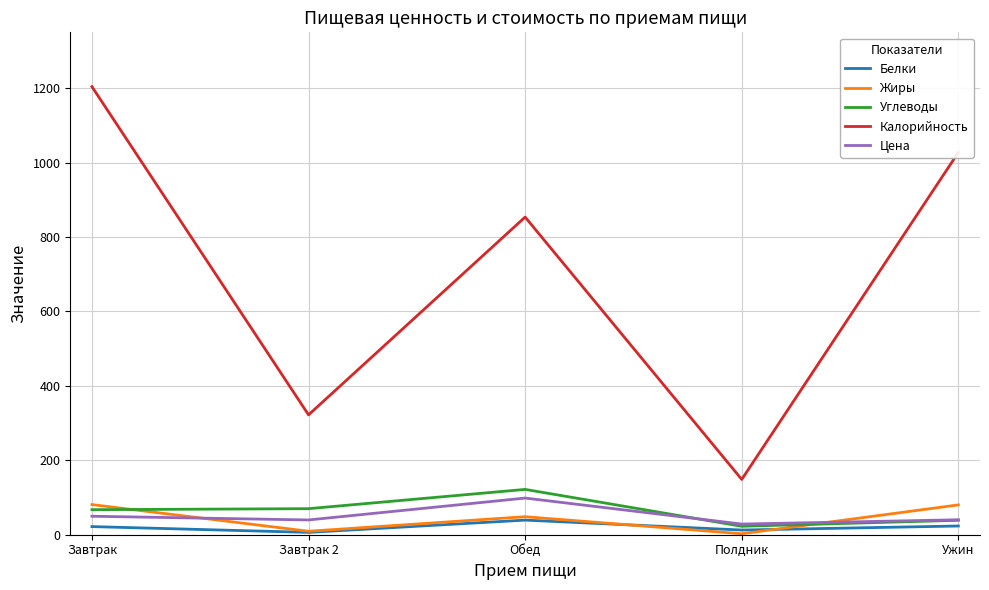

At which category does Жиры reach its first local valley?

Завтрак 2